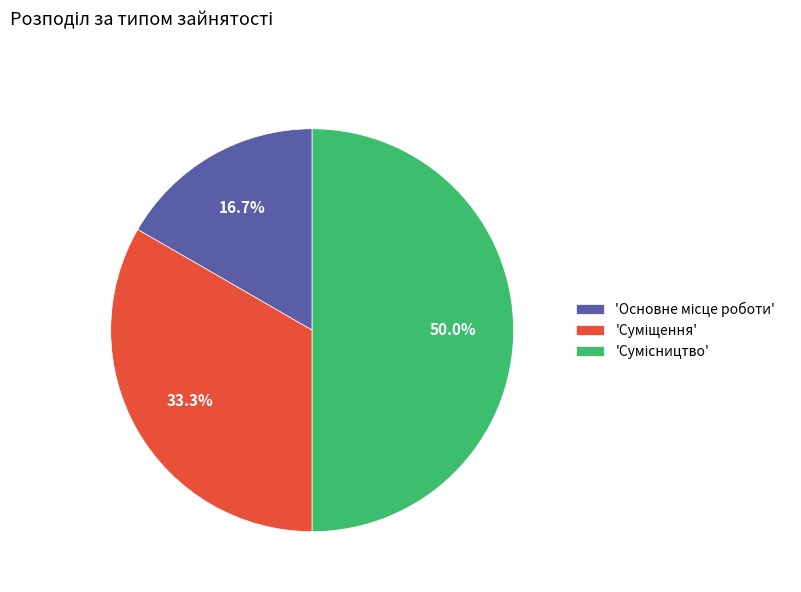

How many slices are in this pie chart?

3